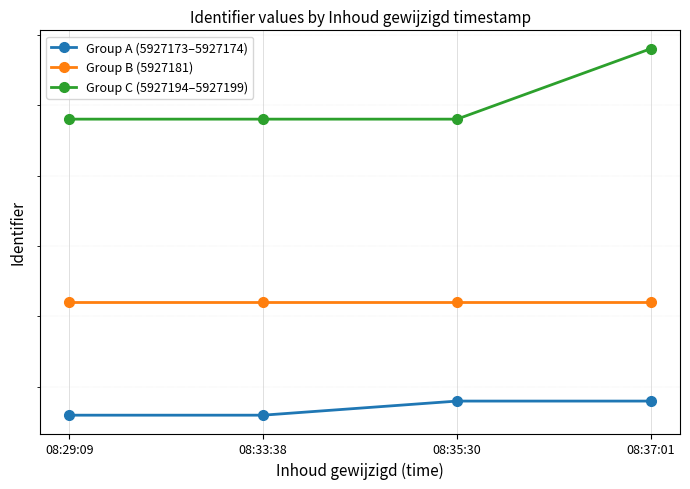

What is the difference between the highest and lowest values at 08:33:38?

21